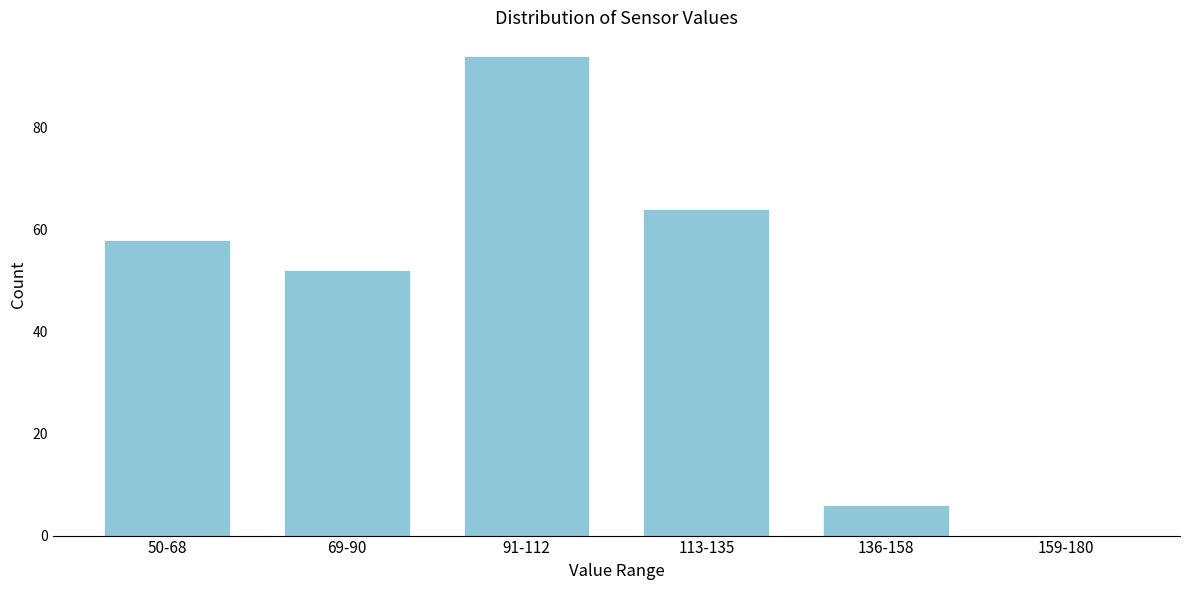

Reading left to right, extract all data points from this chart.

50-68=58	69-90=52	91-112=94	113-135=64	136-158=6	159-180=0